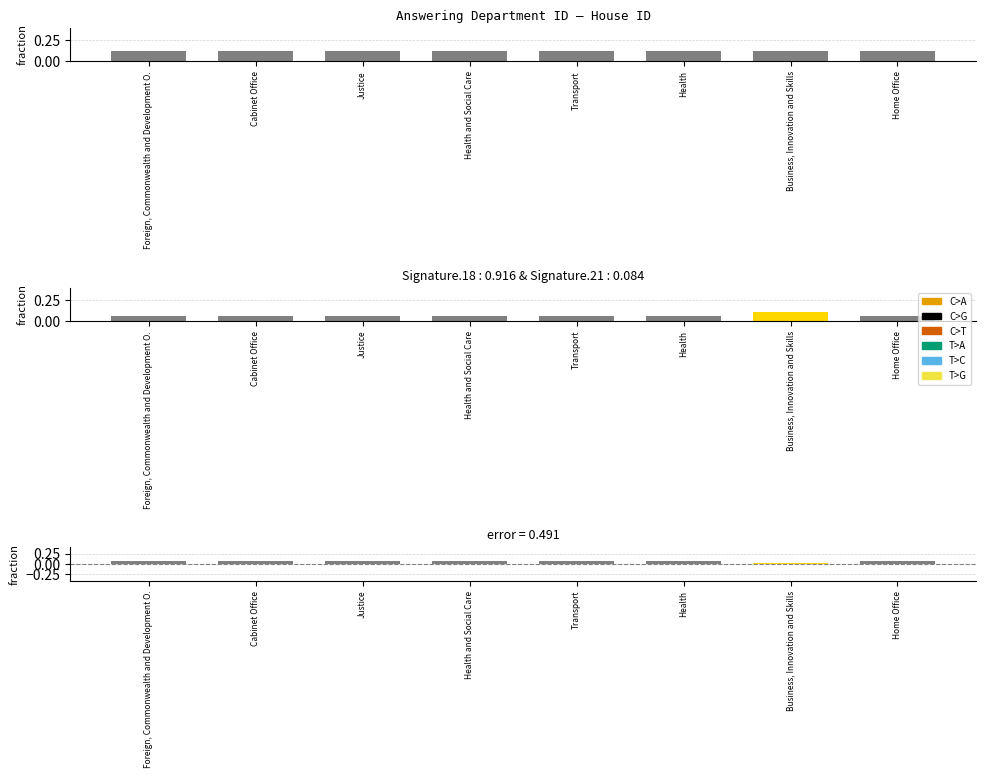

The chart shows a value of 0.1 at Cabinet Office. True or false?

True